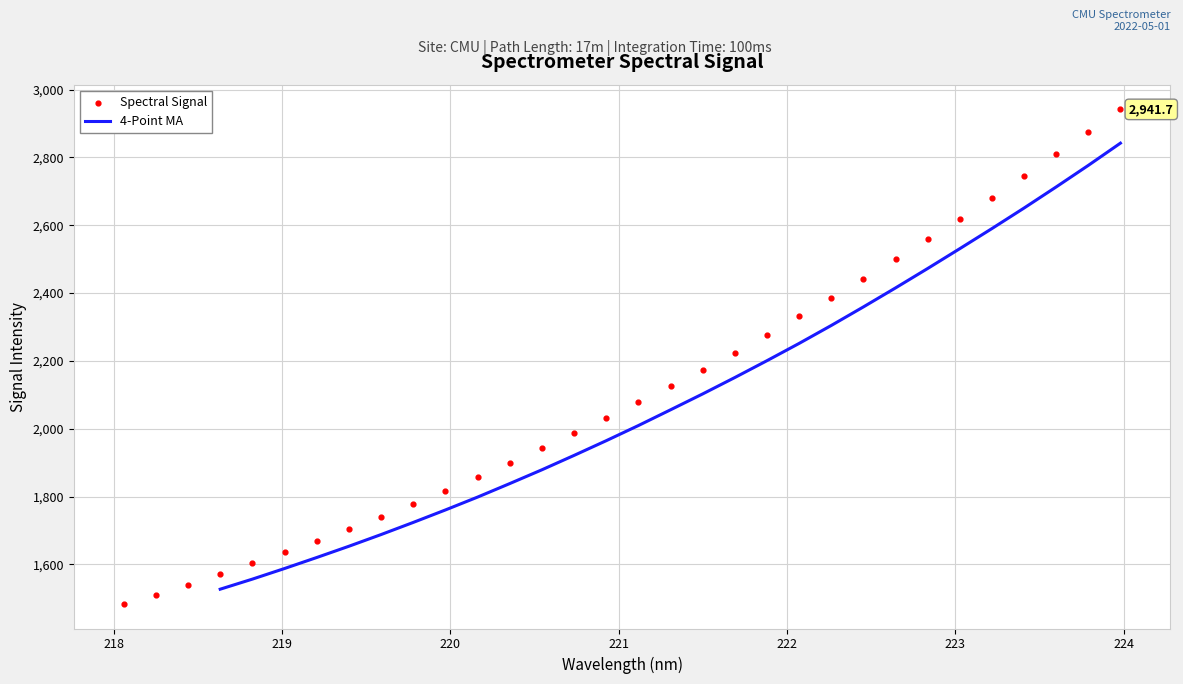

What is the maximum value for 4-Point MA?

2842.2